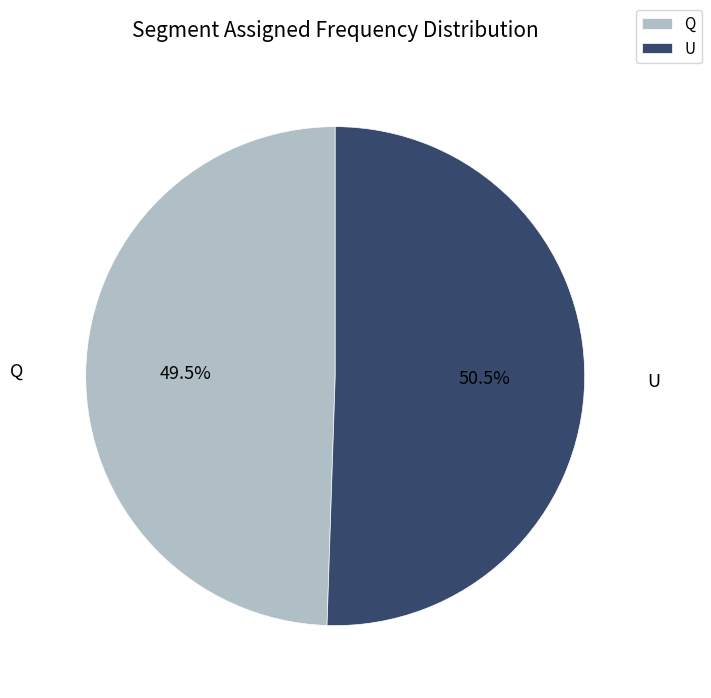

How many slices are in this pie chart?

2